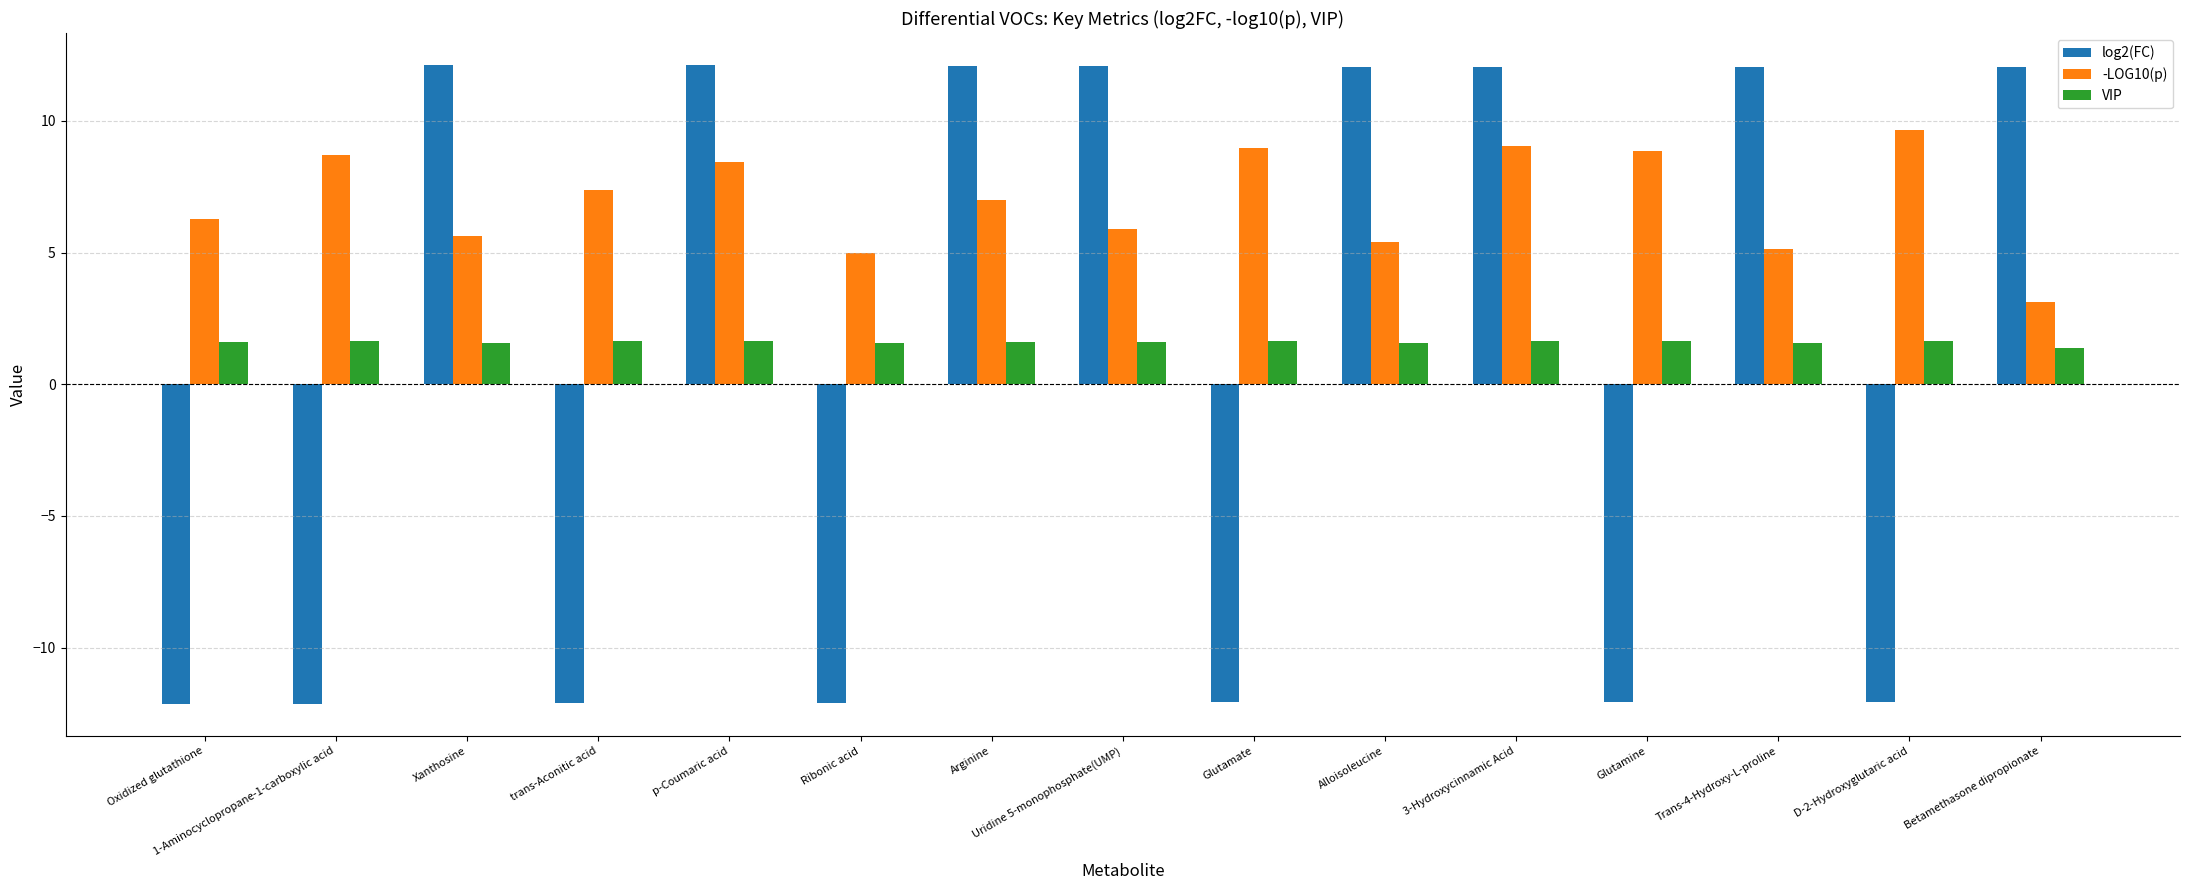

What is the minimum value shown in the chart?

-12.1